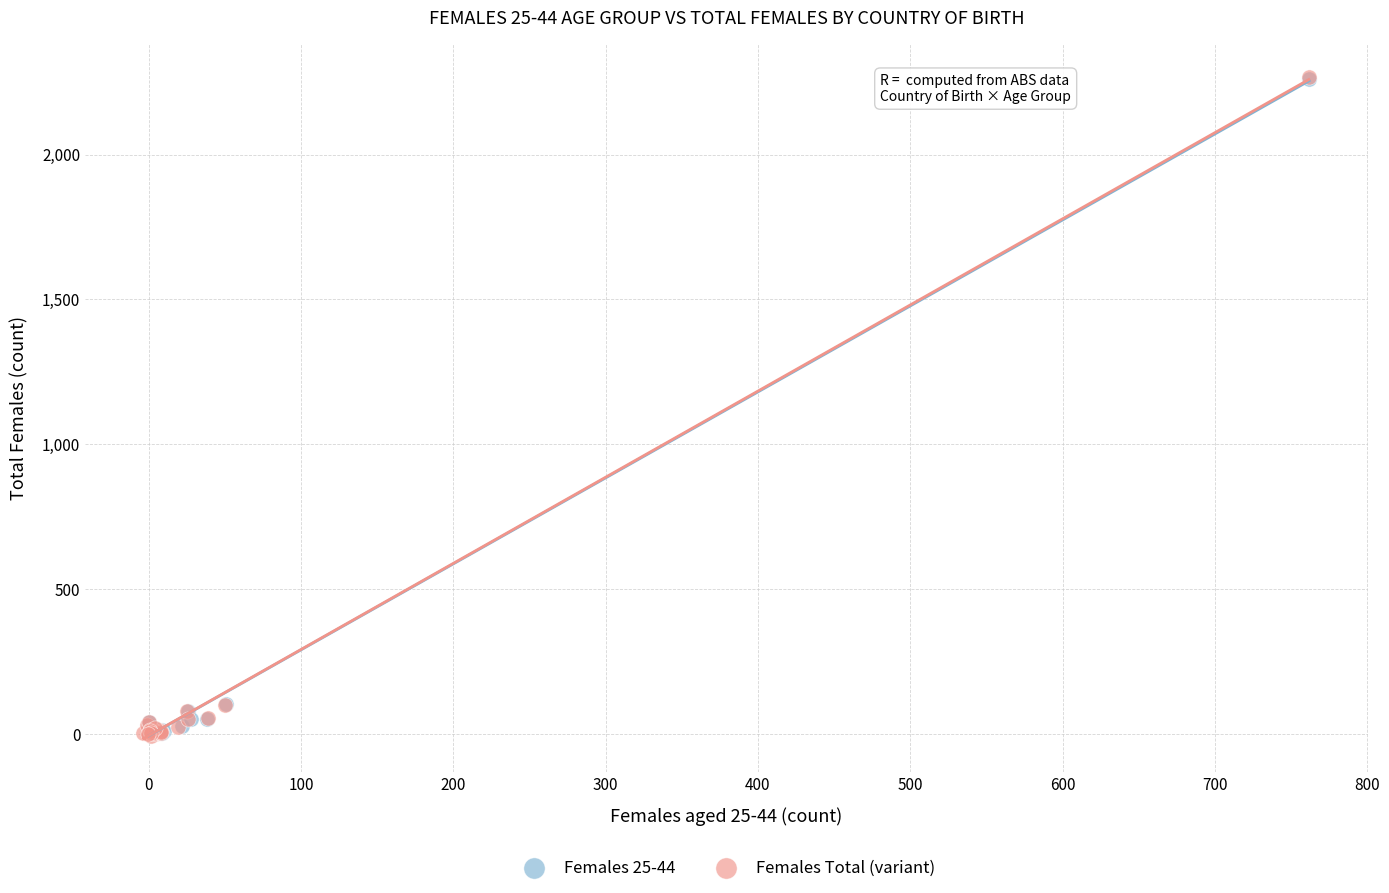

Which series has the widest spread of Y values?

Females Total (variant)